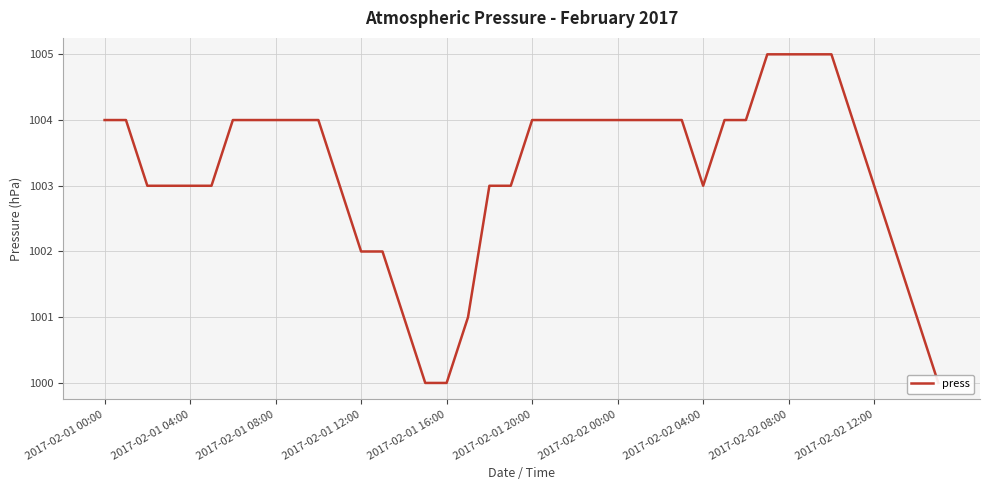

How many distinct data groups are displayed?

1